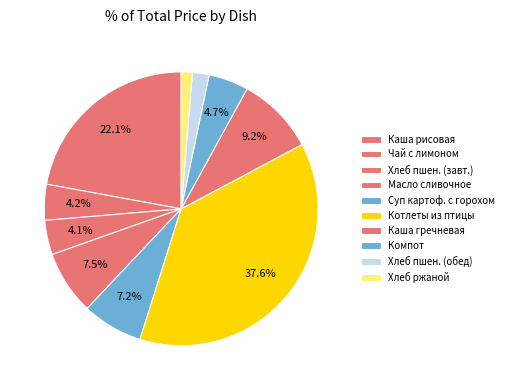

Is it true that Масло сливочное is 8% of the pie?

True